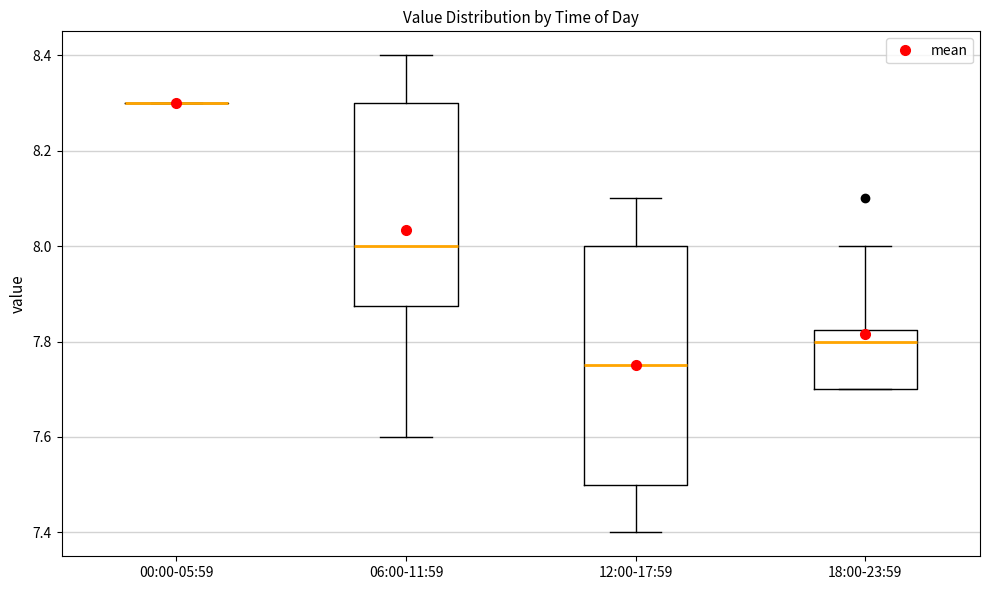

Reading left to right, read every box against the y-axis: the position of its median line, the range the box covers, and the ends of its whiskers. The values are not printed on the chart, so give them approximately, as read against the axis.

00:00-05:59: box collapsed to a line at 8.30, whiskers 8.30 to 8.30
06:00-11:59: median 8.00, box 7.88 to 8.30, whiskers 7.60 to 8.40
12:00-17:59: median 7.76, box 7.50 to 8.00, whiskers 7.40 to 8.10
18:00-23:59: median 7.80, box 7.70 to 7.82, whiskers 7.70 to 8.00